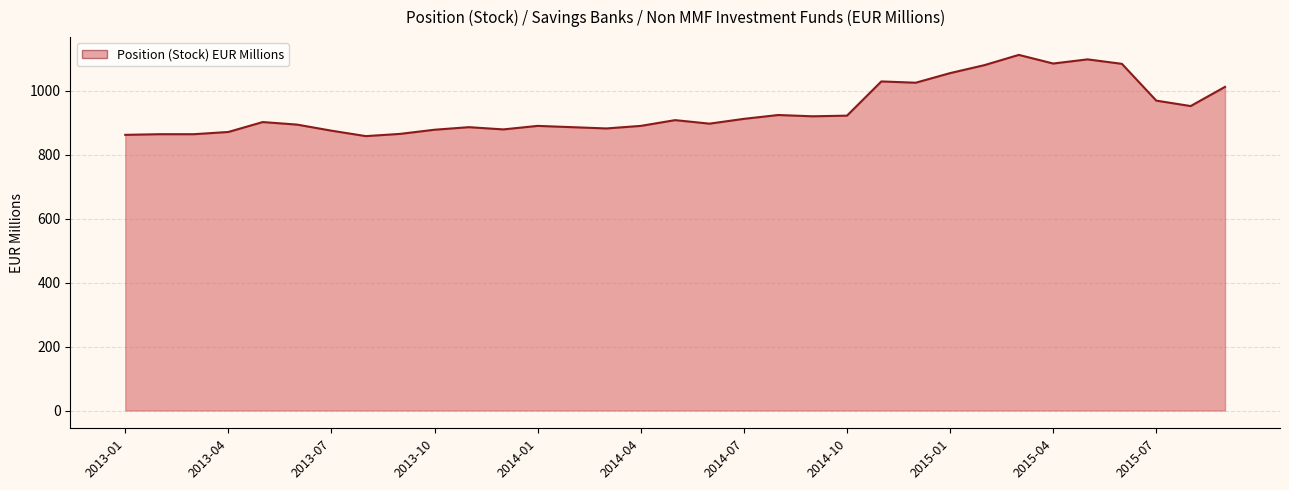

What is the maximum value shown in the chart?

1112